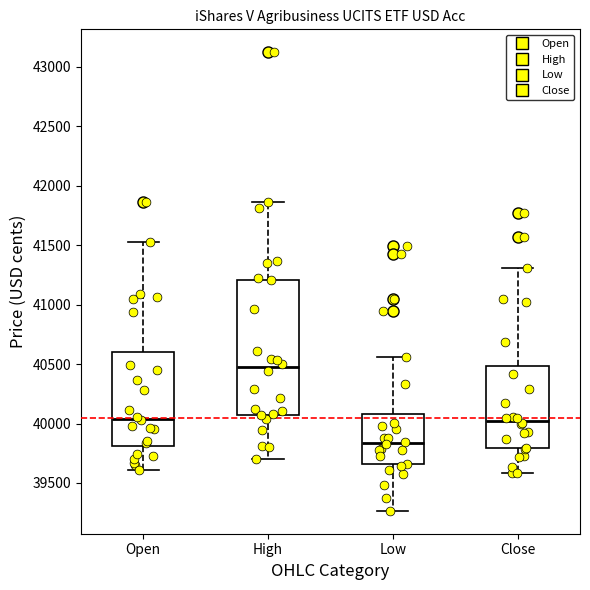

Reading left to right, read every box against the y-axis: the position of its median line, the range the box covers, and the ends of its whiskers. The values are not printed on the chart, so give them approximately, as read against the axis.

Open: median 40050, box 39800 to 40600, whiskers 39600 to 41550
High: median 40450, box 40100 to 41200, whiskers 39700 to 41850
Low: median 39850, box 39650 to 40100, whiskers 39250 to 40550
Close: median 40000, box 39800 to 40500, whiskers 39600 to 41300